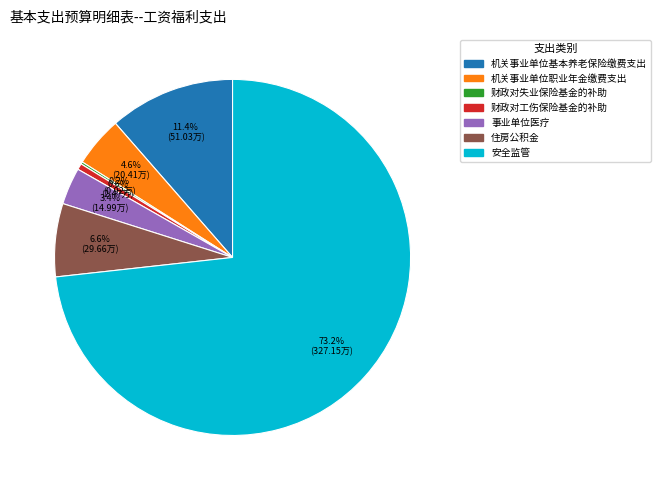

Do 事业单位医疗 and 机关事业单位职业年金缴费支出 together represent more than half of the pie?

No